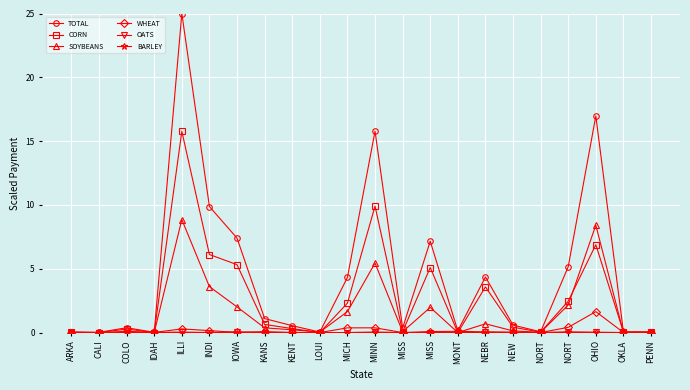

Which label corresponds to the largest value in the chart?

ILLI